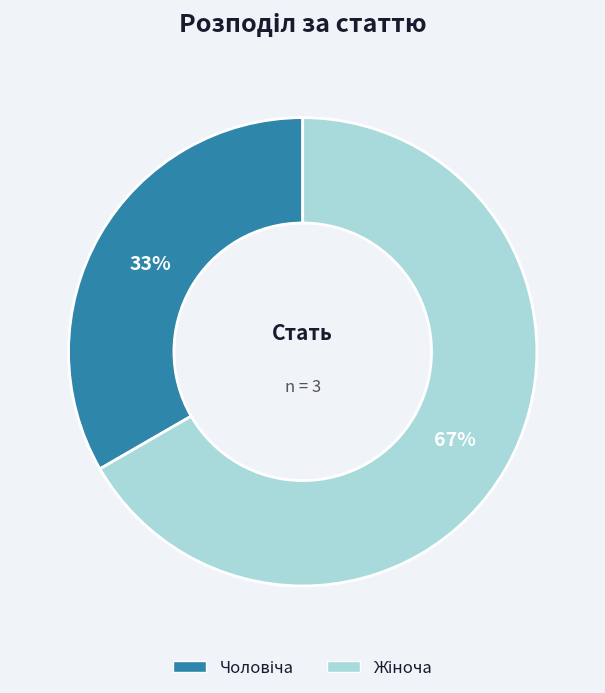

Is there a majority slice in this chart?

Yes